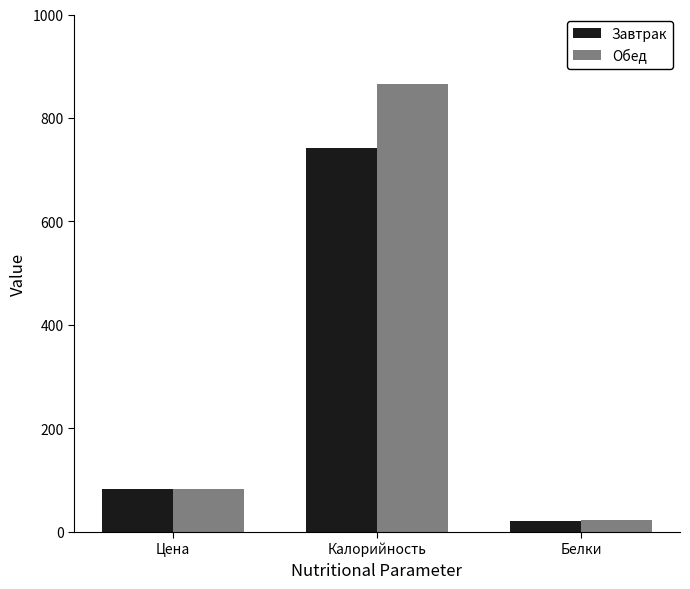

At how many categories does at least one series exceed 525?

1